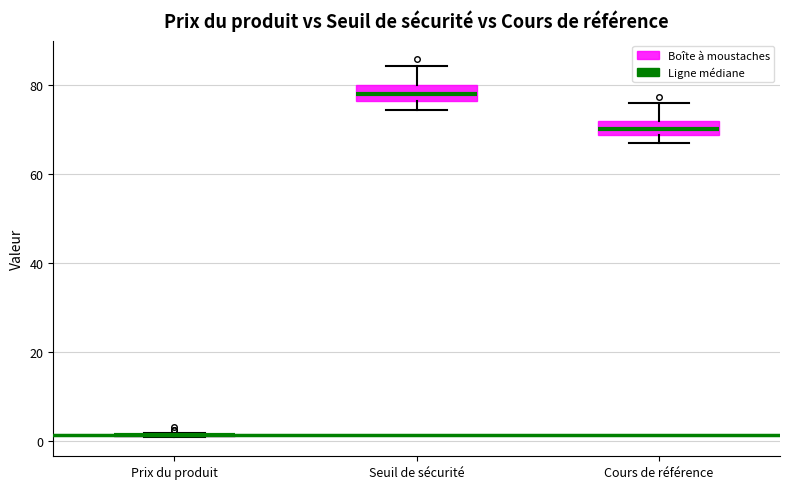

Where is the lower edge of the box for Cours de référence on the y-axis? The values are not printed on the chart, so give them approximately, as read against the axis.

68